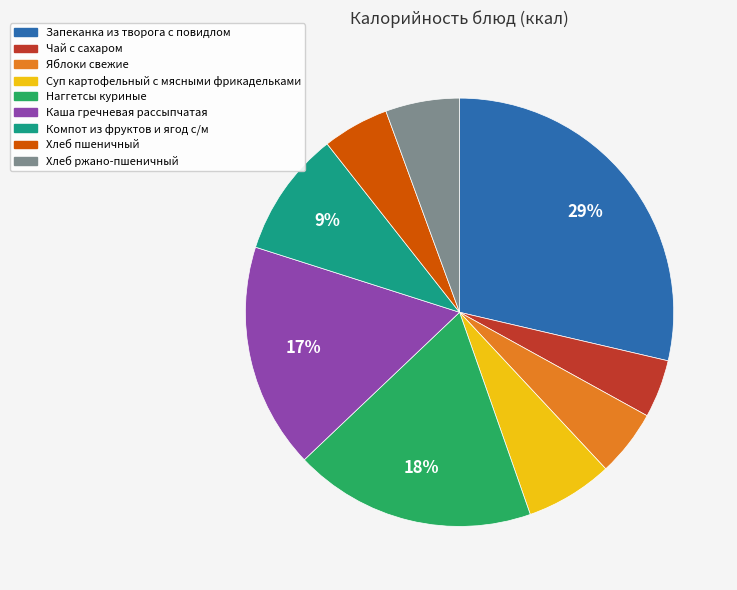

True or false: Запеканка из творога с повидлом accounts for 29% of the total.

True